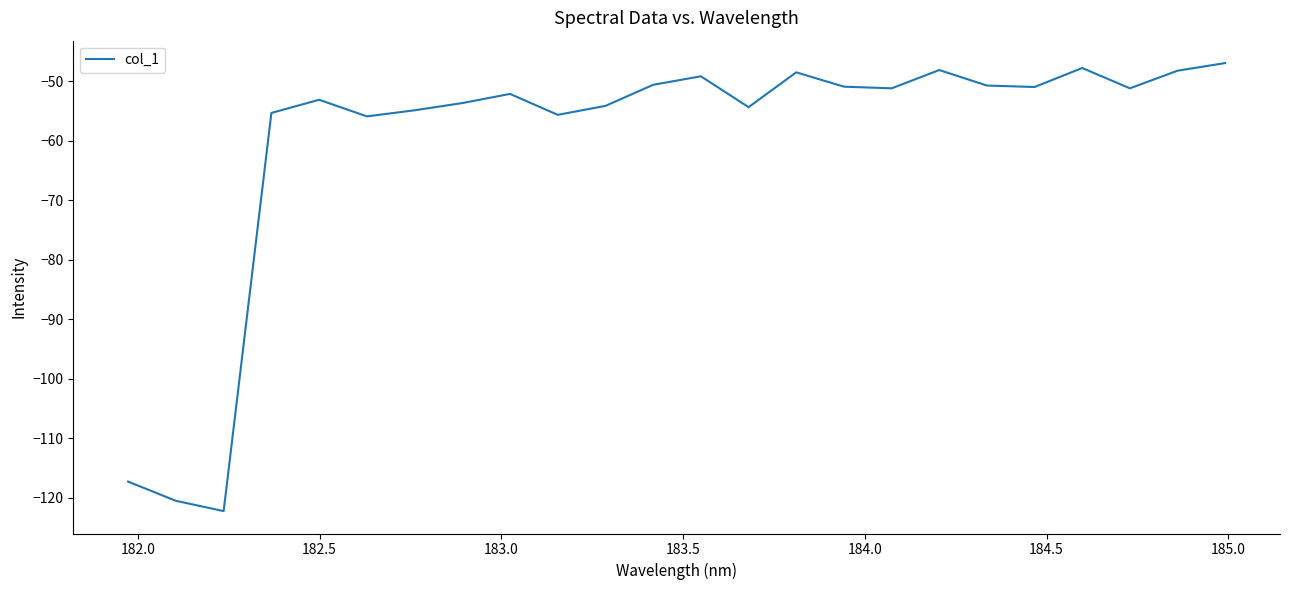

What is the difference between the maximum and minimum values?

75.3